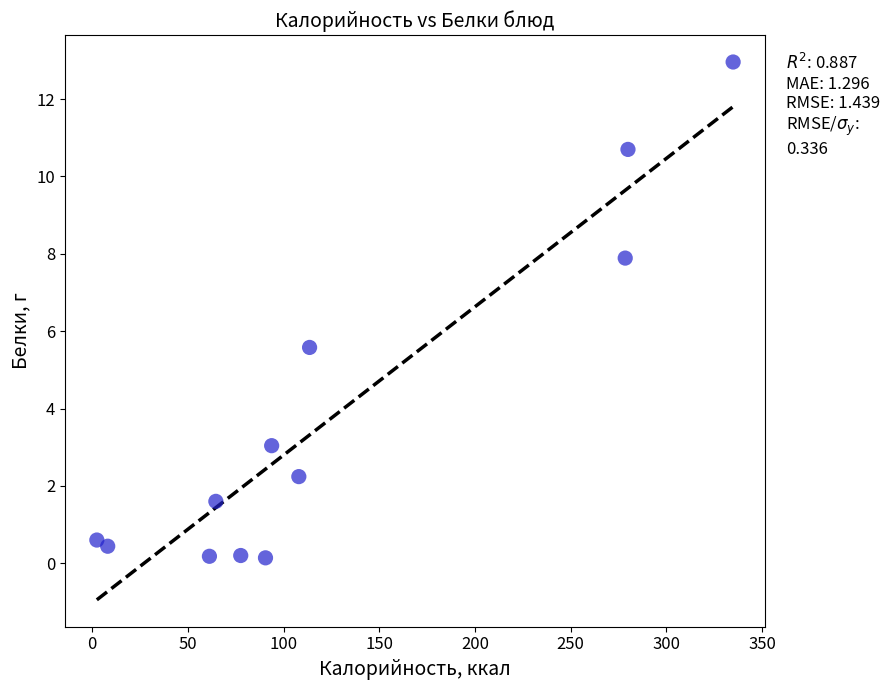

What Y value in the scatter plot is closest to 6?

5.6